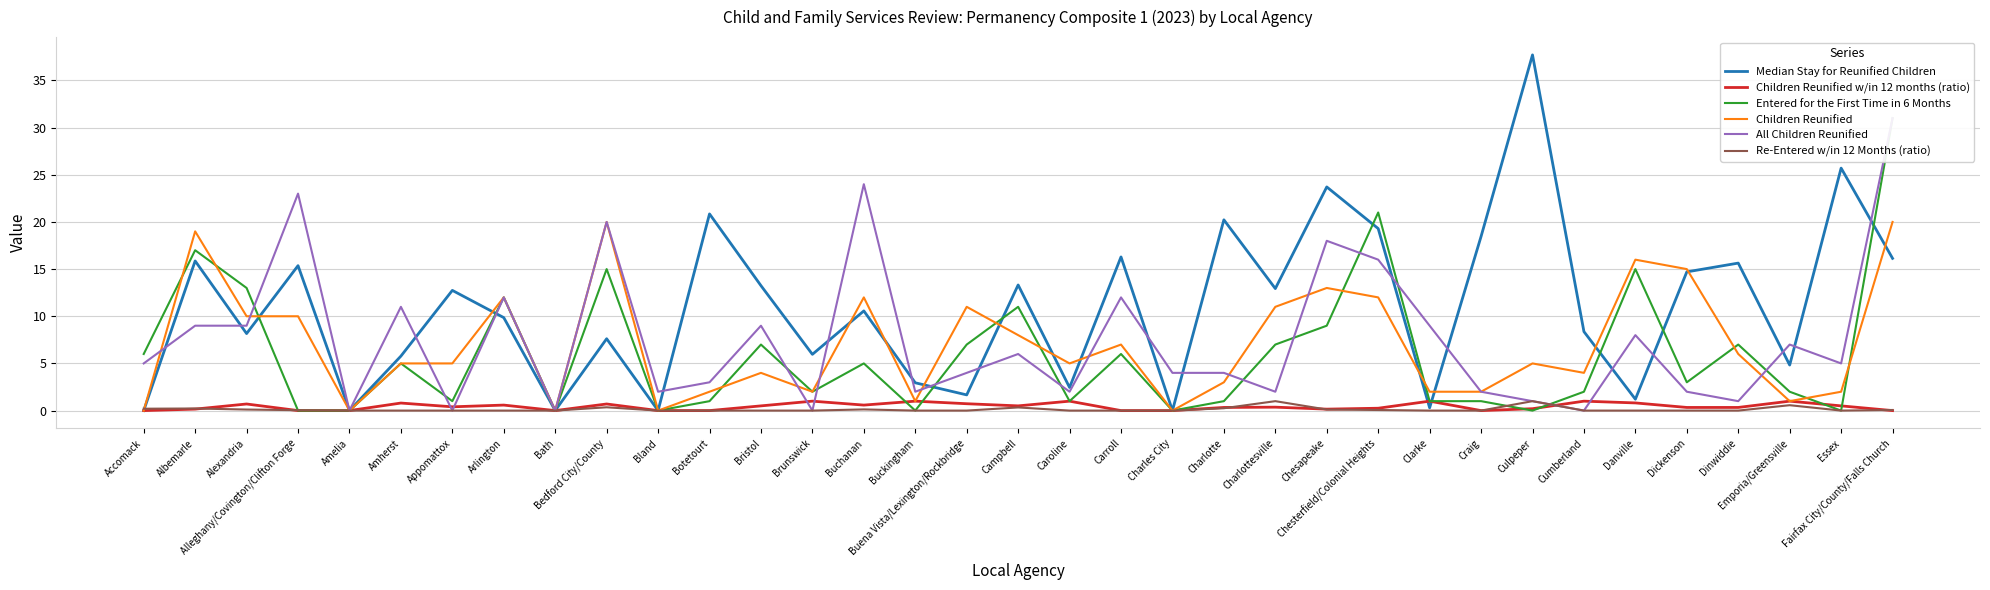

Reading right to left, transcribe all the data shown in this chart.

Median Stay for Reunified Children: Fairfax City/County/Falls Church=16.1	Essex=25.7	Emporia/Greensville=4.8	Dinwiddie=15.6	Dickenson=14.7	Danville=1.2	Cumberland=8.4	Culpeper=37.7	Craig=18.5	Clarke=0.3	Chesterfield/Colonial Heights=19.3	Chesapeake=23.7	Charlottesville=12.9	Charlotte=20.2	Charles City=0.0	Carroll=16.3	Caroline=2.4	Campbell=13.3	Buena Vista/Lexington/Rockbridge=1.7	Buckingham=2.9	Buchanan=10.6	Brunswick=6.0	Bristol=13.2	Botetourt=20.9	Bland=0.0	Bedford City/County=7.6	Bath=0.0	Arlington=9.9	Appomattox=12.7	Amherst=5.8	Amelia=0.0	Alleghany/Covington/Clifton Forge=15.4	Alexandria=8.2	Albemarle=15.9	Accomack=0.0
Children Reunified w/in 12 months (ratio): Fairfax City/County/Falls Church=0.0	Essex=0.5	Emporia/Greensville=1.0	Dinwiddie=0.3	Dickenson=0.3	Danville=0.8	Cumberland=1.0	Culpeper=0.2	Craig=0.0	Clarke=1.0	Chesterfield/Colonial Heights=0.2	Chesapeake=0.2	Charlottesville=0.4	Charlotte=0.3	Charles City=0.0	Carroll=0.0	Caroline=1.0	Campbell=0.5	Buena Vista/Lexington/Rockbridge=0.7	Buckingham=1.0	Buchanan=0.6	Brunswick=1.0	Bristol=0.5	Botetourt=0.0	Bland=0.0	Bedford City/County=0.7	Bath=0.0	Arlington=0.6	Appomattox=0.4	Amherst=0.8	Amelia=0.0	Alleghany/Covington/Clifton Forge=0.0	Alexandria=0.7	Albemarle=0.2	Accomack=0.0
Entered for the First Time in 6 Months: Fairfax City/County/Falls Church=31.0	Essex=0.0	Emporia/Greensville=2.0	Dinwiddie=7.0	Dickenson=3.0	Danville=15.0	Cumberland=2.0	Culpeper=0.0	Craig=1.0	Clarke=1.0	Chesterfield/Colonial Heights=21.0	Chesapeake=9.0	Charlottesville=7.0	Charlotte=1.0	Charles City=0.0	Carroll=6.0	Caroline=1.0	Campbell=11.0	Buena Vista/Lexington/Rockbridge=7.0	Buckingham=0.0	Buchanan=5.0	Brunswick=2.0	Bristol=7.0	Botetourt=1.0	Bland=0.0	Bedford City/County=15.0	Bath=0.0	Arlington=12.0	Appomattox=1.0	Amherst=5.0	Amelia=0.0	Alleghany/Covington/Clifton Forge=0.0	Alexandria=13.0	Albemarle=17.0	Accomack=6.0
Children Reunified: Fairfax City/County/Falls Church=20.0	Essex=2.0	Emporia/Greensville=1.0	Dinwiddie=6.0	Dickenson=15.0	Danville=16.0	Cumberland=4.0	Culpeper=5.0	Craig=2.0	Clarke=2.0	Chesterfield/Colonial Heights=12.0	Chesapeake=13.0	Charlottesville=11.0	Charlotte=3.0	Charles City=0.0	Carroll=7.0	Caroline=5.0	Campbell=8.0	Buena Vista/Lexington/Rockbridge=11.0	Buckingham=1.0	Buchanan=12.0	Brunswick=2.0	Bristol=4.0	Botetourt=2.0	Bland=0.0	Bedford City/County=20.0	Bath=0.0	Arlington=12.0	Appomattox=5.0	Amherst=5.0	Amelia=0.0	Alleghany/Covington/Clifton Forge=10.0	Alexandria=10.0	Albemarle=19.0	Accomack=0.0
All Children Reunified: Fairfax City/County/Falls Church=31.0	Essex=5.0	Emporia/Greensville=7.0	Dinwiddie=1.0	Dickenson=2.0	Danville=8.0	Cumberland=0.0	Culpeper=1.0	Craig=2.0	Clarke=9.0	Chesterfield/Colonial Heights=16.0	Chesapeake=18.0	Charlottesville=2.0	Charlotte=4.0	Charles City=4.0	Carroll=12.0	Caroline=2.0	Campbell=6.0	Buena Vista/Lexington/Rockbridge=4.0	Buckingham=2.0	Buchanan=24.0	Brunswick=0.0	Bristol=9.0	Botetourt=3.0	Bland=2.0	Bedford City/County=20.0	Bath=0.0	Arlington=12.0	Appomattox=0.0	Amherst=11.0	Amelia=0.0	Alleghany/Covington/Clifton Forge=23.0	Alexandria=9.0	Albemarle=9.0	Accomack=5.0
Re-Entered w/in 12 Months (ratio): Fairfax City/County/Falls Church=0.1	Essex=0.0	Emporia/Greensville=0.6	Dinwiddie=0.0	Dickenson=0.0	Danville=0.0	Cumberland=0.0	Culpeper=1.0	Craig=0.0	Clarke=0.0	Chesterfield/Colonial Heights=0.1	Chesapeake=0.1	Charlottesville=1.0	Charlotte=0.2	Charles City=0.0	Carroll=0.0	Caroline=0.0	Campbell=0.3	Buena Vista/Lexington/Rockbridge=0.0	Buckingham=0.0	Buchanan=0.1	Brunswick=0.0	Bristol=0.0	Botetourt=0.0	Bland=0.0	Bedford City/County=0.3	Bath=0.0	Arlington=0.0	Appomattox=0.0	Amherst=0.0	Amelia=0.0	Alleghany/Covington/Clifton Forge=0.0	Alexandria=0.1	Albemarle=0.2	Accomack=0.2